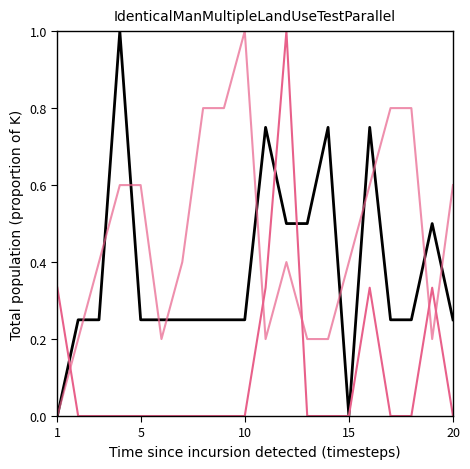

Does the chart have visible grid lines?

No